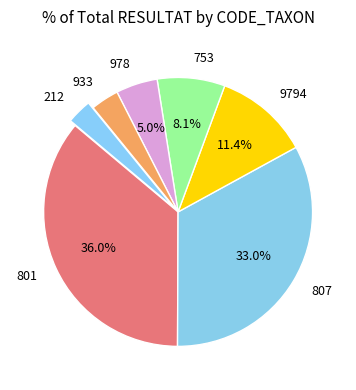

Which slice is the largest?

801